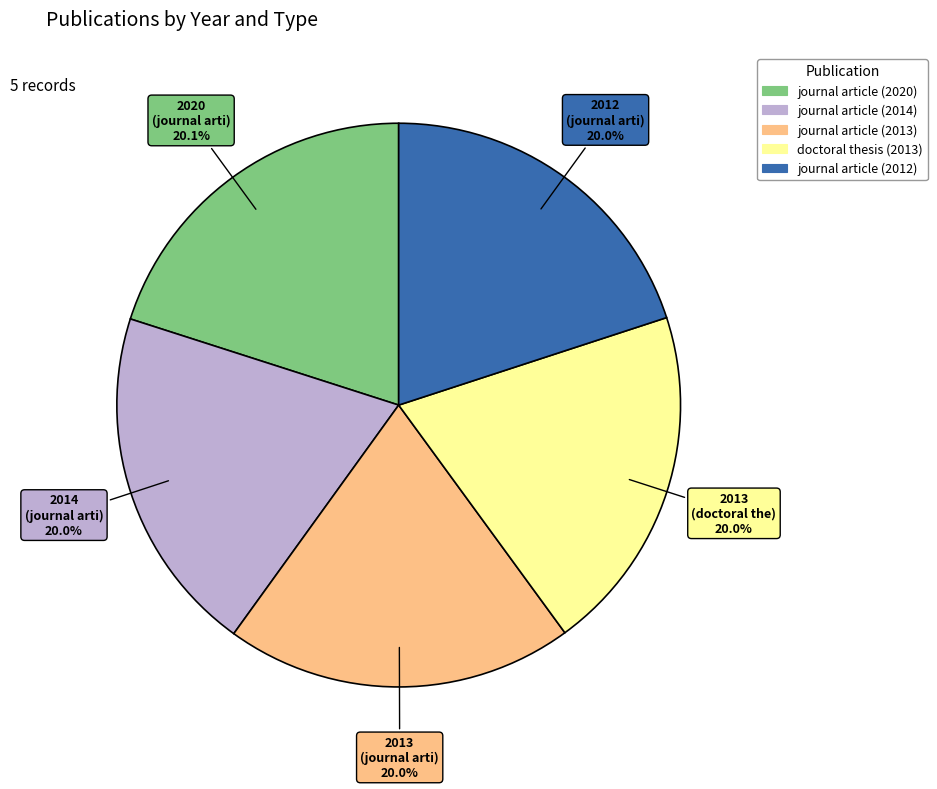

Is there any slice that represents more than half of the pie?

No